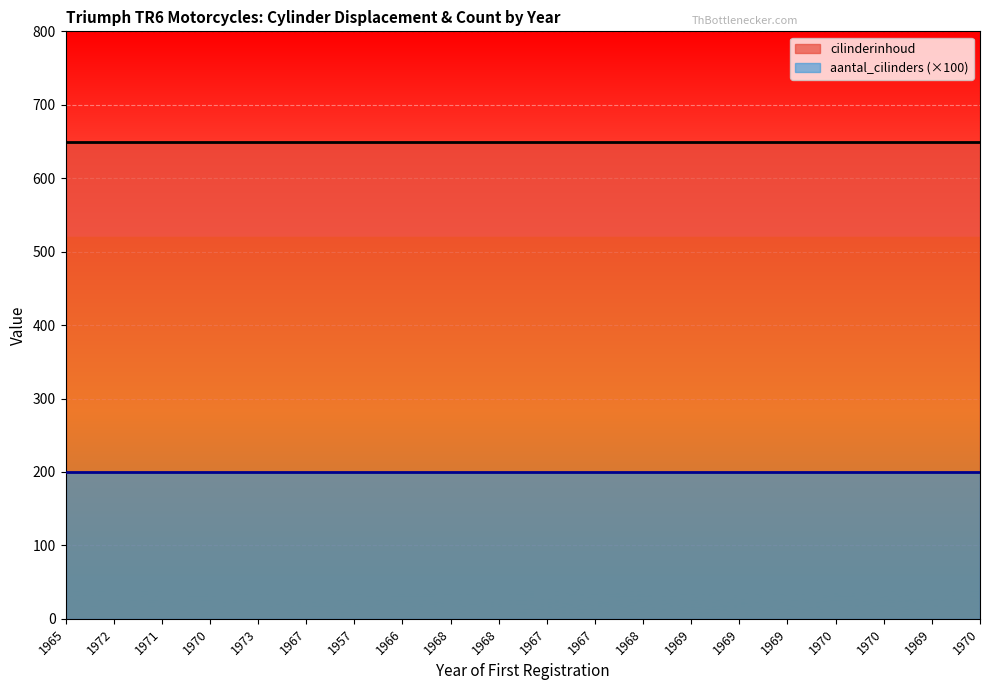

True or false: cilinderinhoud and aantal_cilinders intersect in this chart.

False